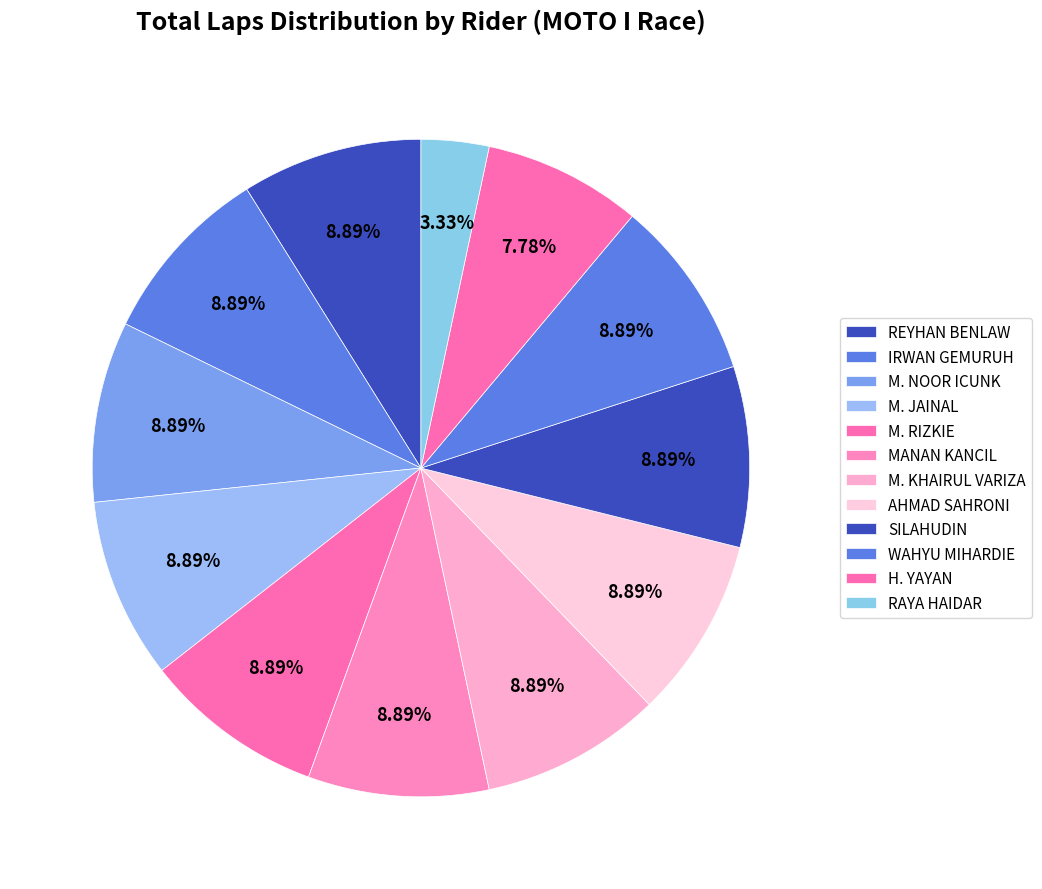

How many segments does this pie chart have?

12